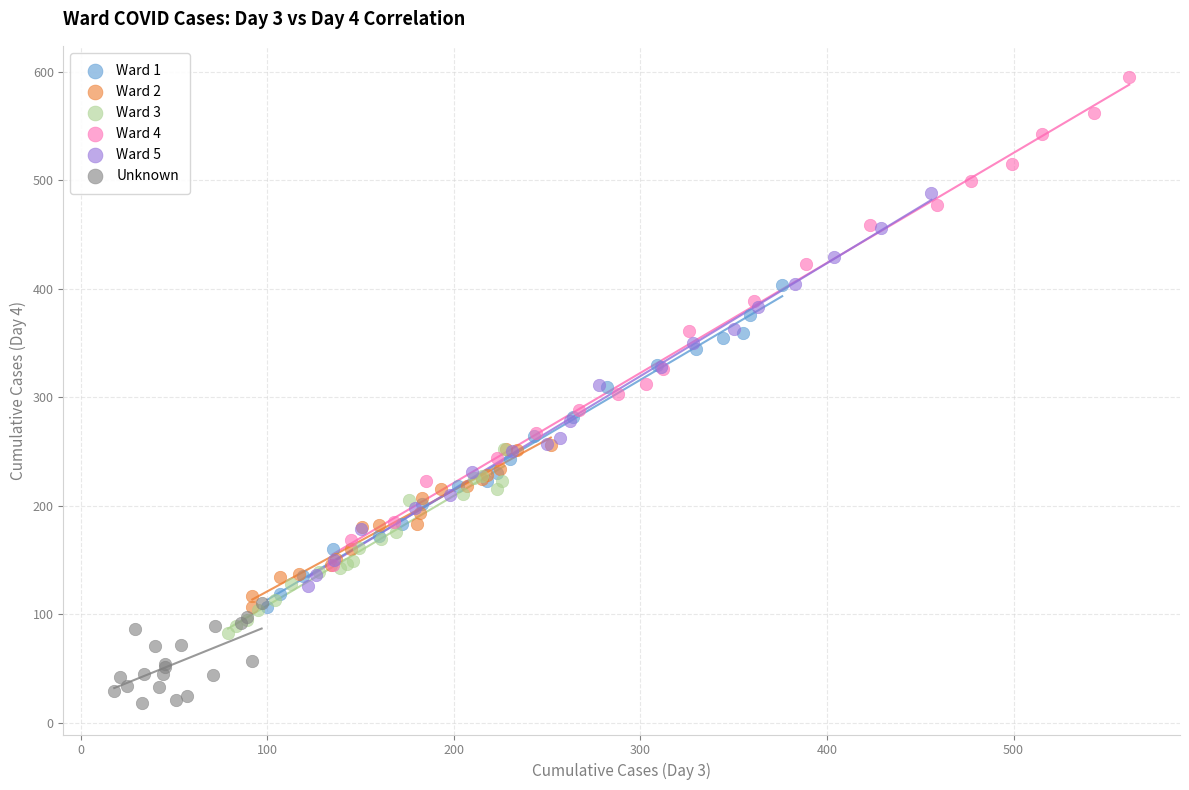

Which series has the largest Y range (max minus min)?

Ward 4